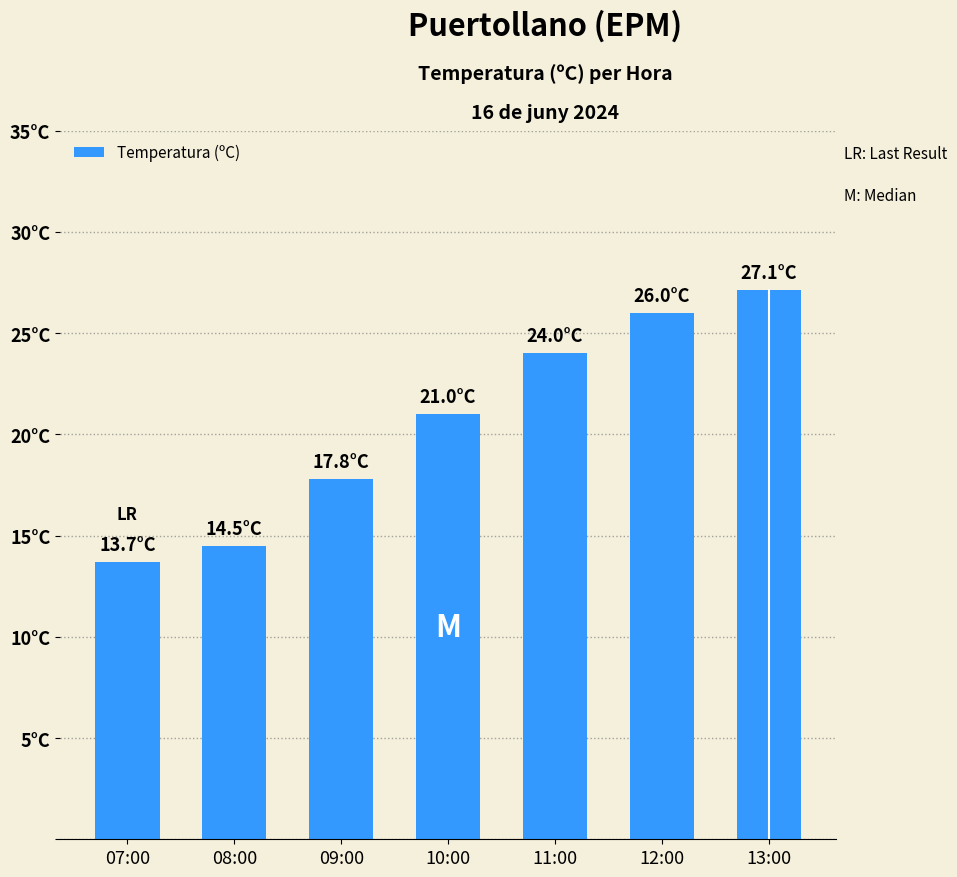

What is the label of the 1st bar from the left?

07:00